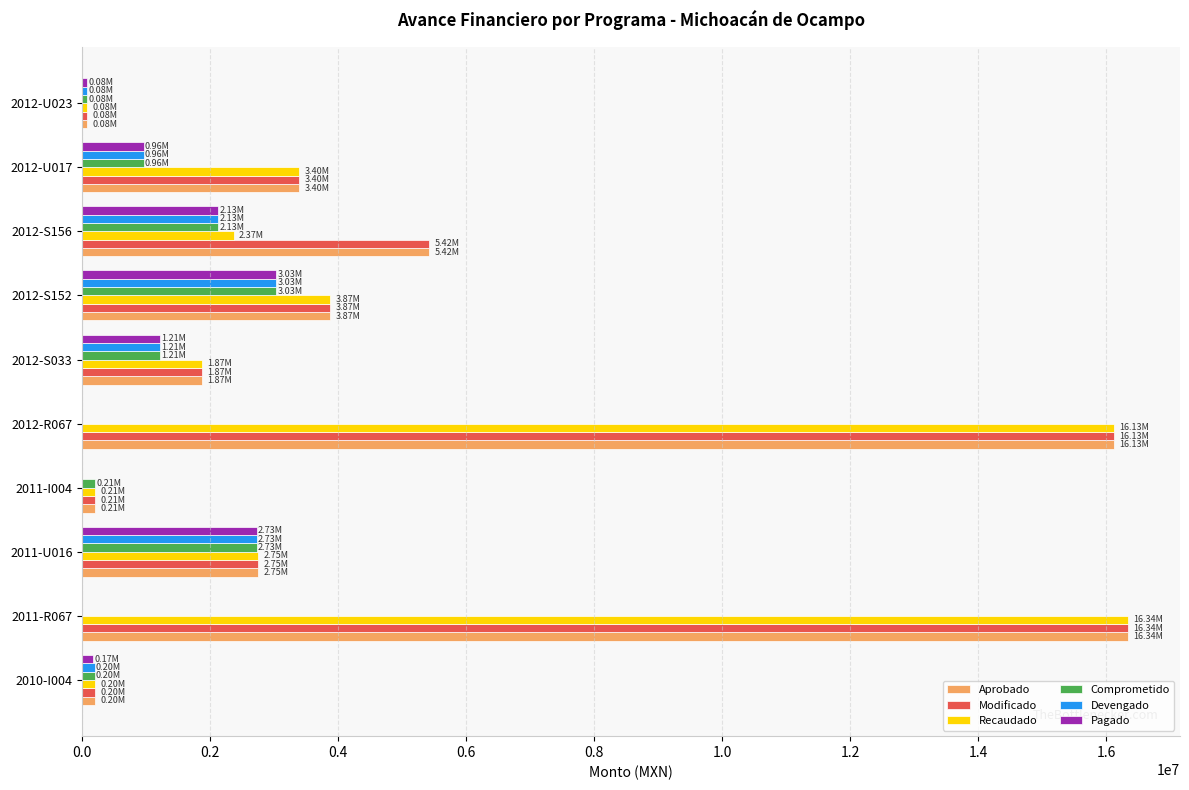

What is the total value across all series at 2012-S152?

20720985.0